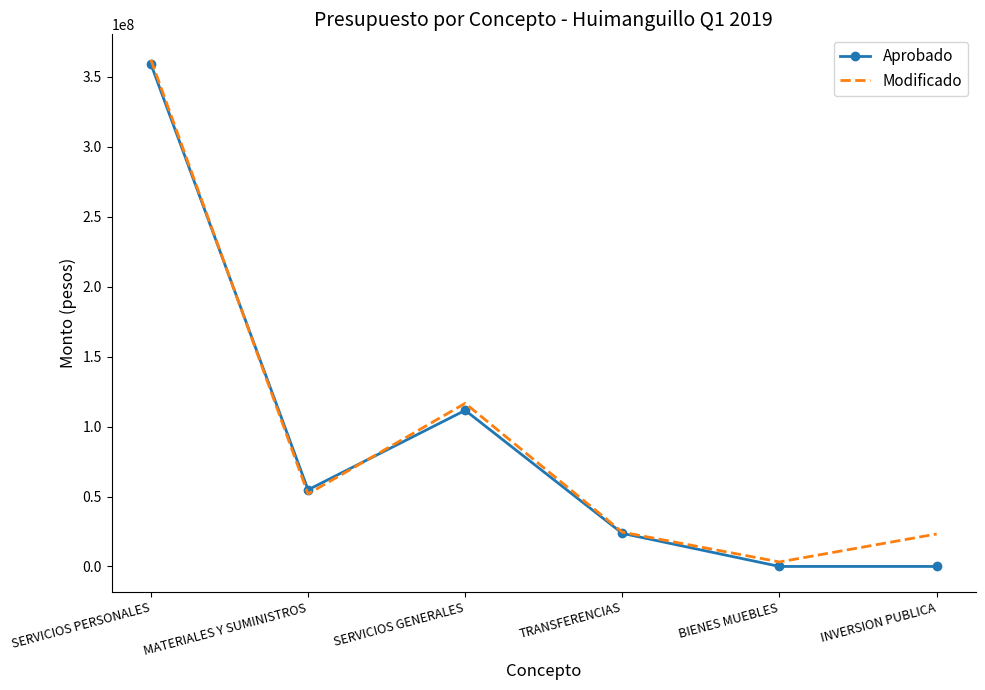

At which category is the sum across all series the highest?

SERVICIOS PERSONALES